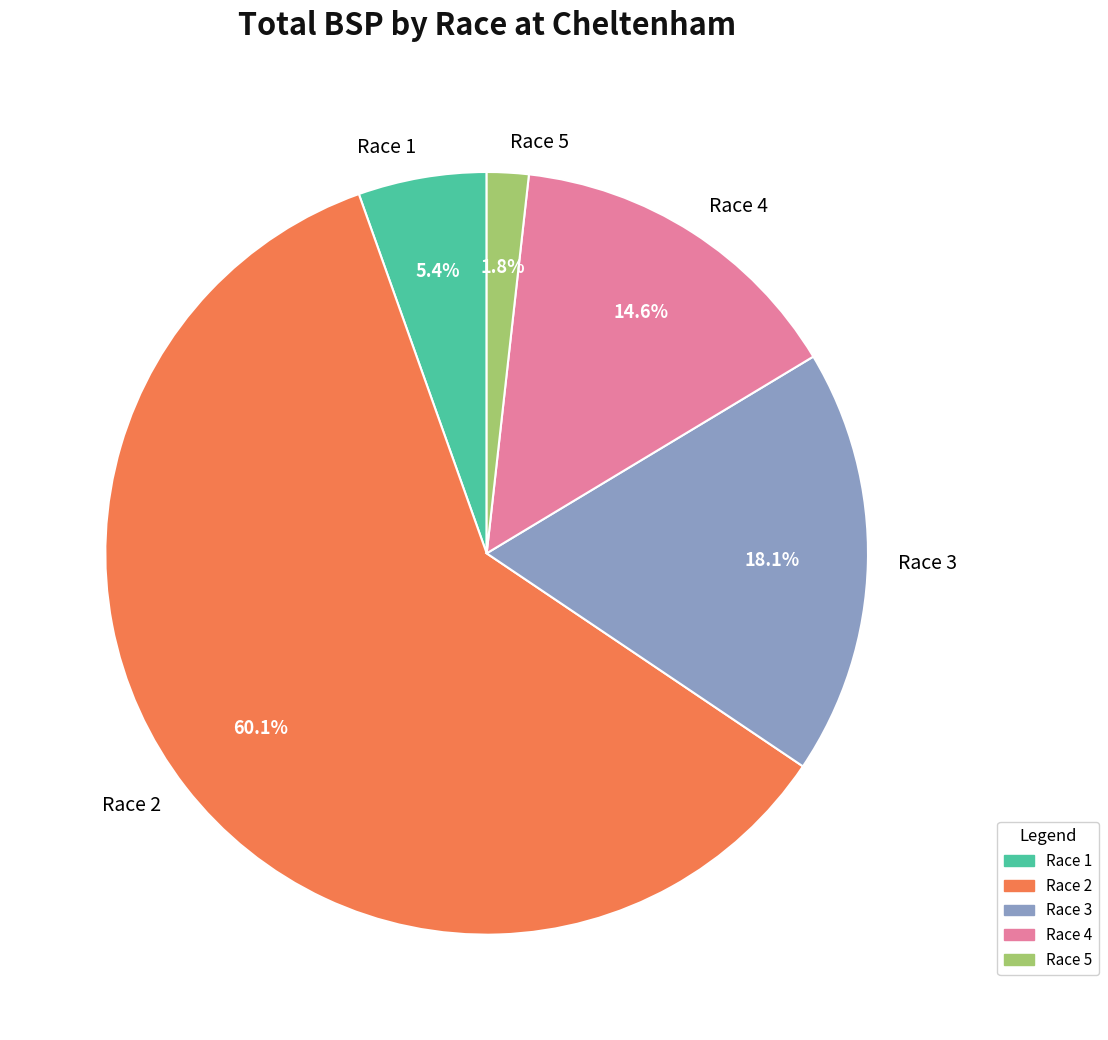

Does any single category account for the majority?

Yes